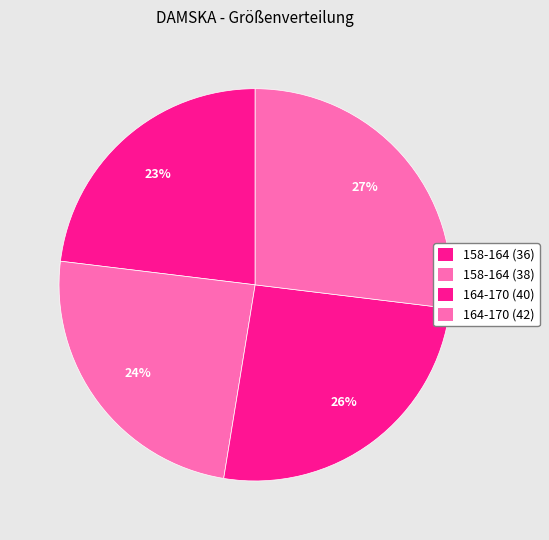

How many slices are in this pie chart?

4